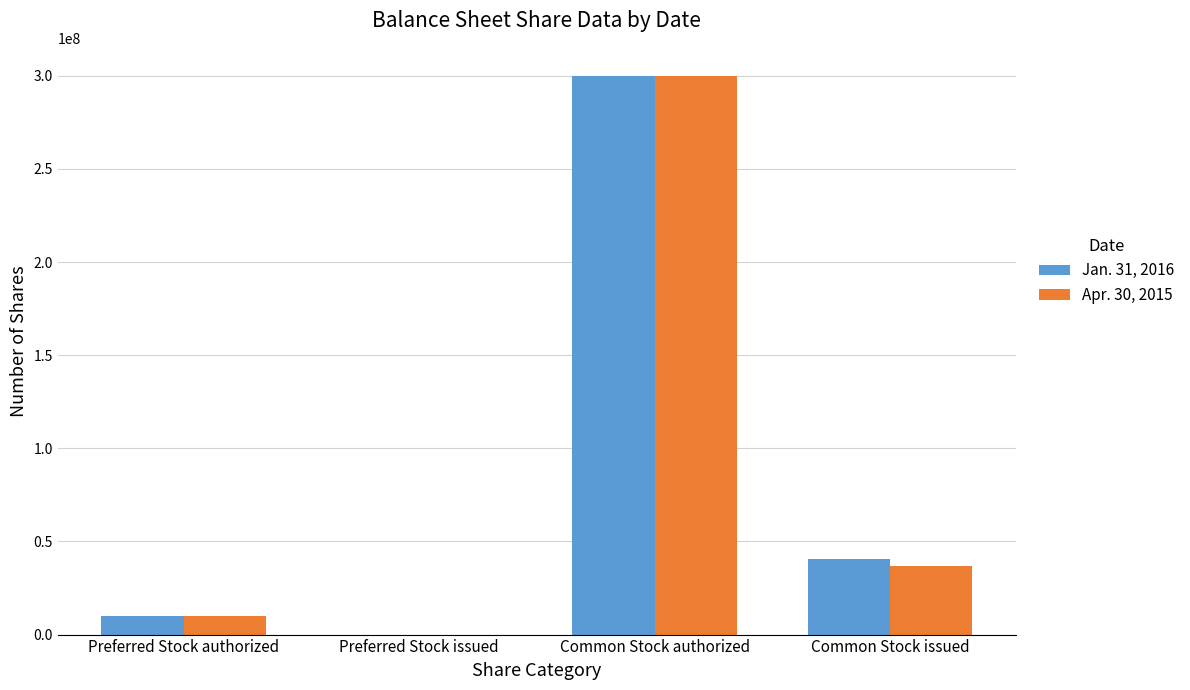

What is the difference between the Apr. 30, 2015 values at Preferred Stock issued and Common Stock authorized?

300000000